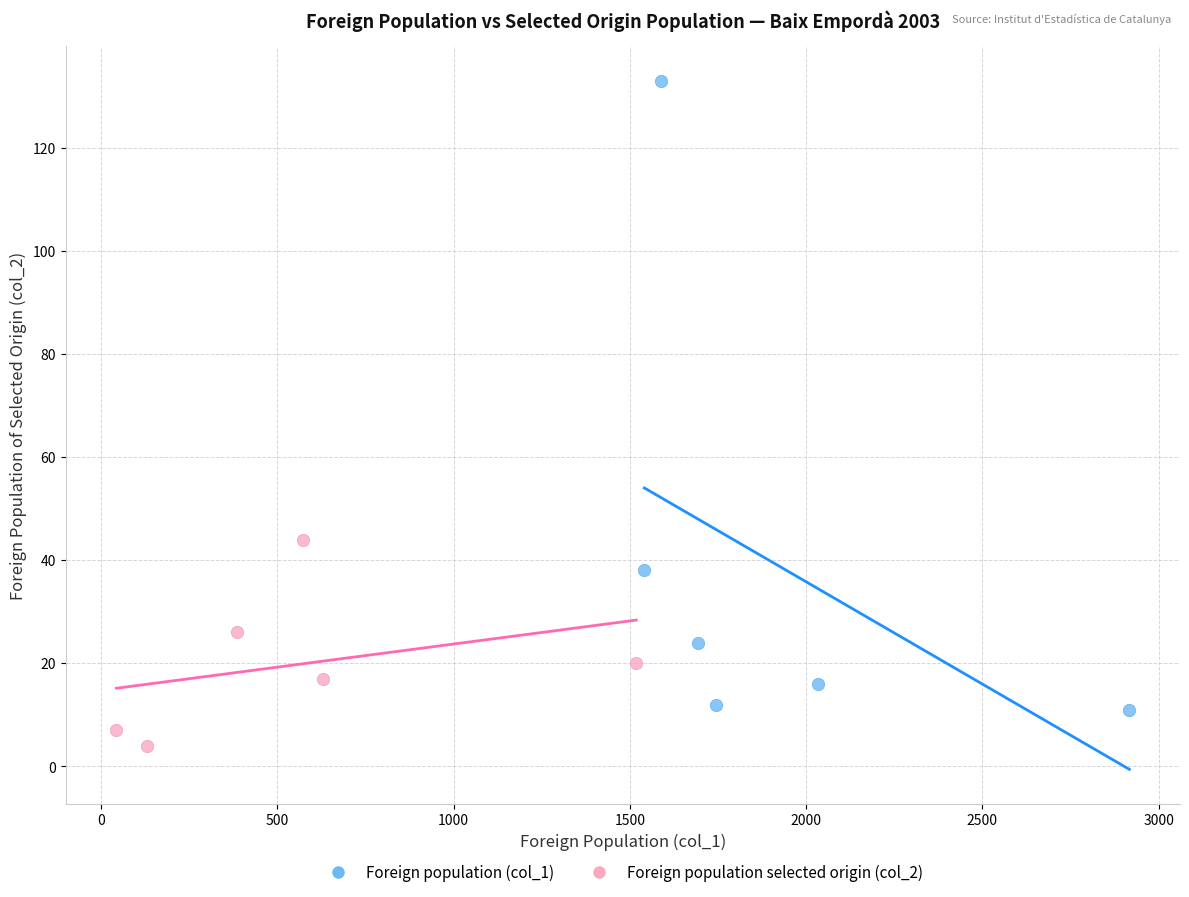

Which series contains the highest Y value?

Foreign population (col_1)